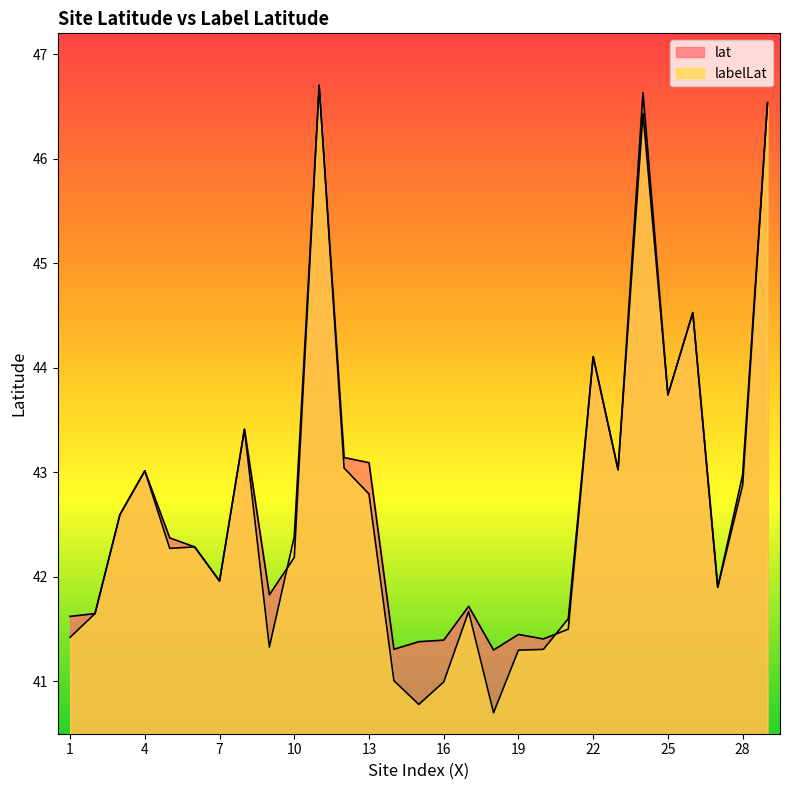

What is the difference between the maximum and second lowest values in the labelLat series?

5.9